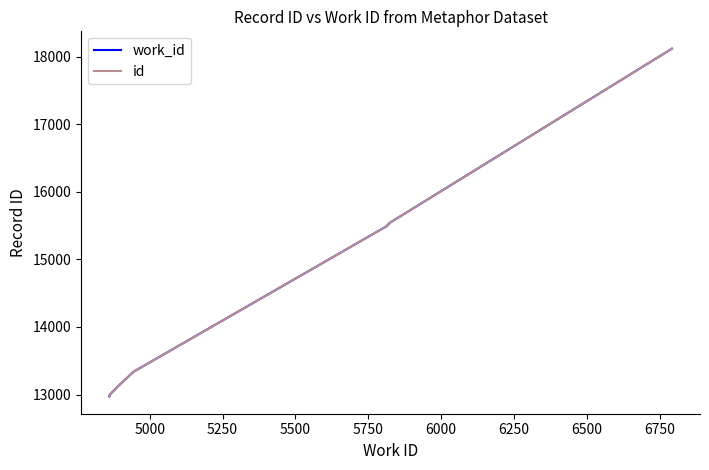

Reading left to right, extract all data points from this chart.

work_id: 12974	12979	12998	13130	13339	14264	15480	15484	15540	18117
id: 12974	12979	12998	13130	13339	14264	15480	15484	15540	18117